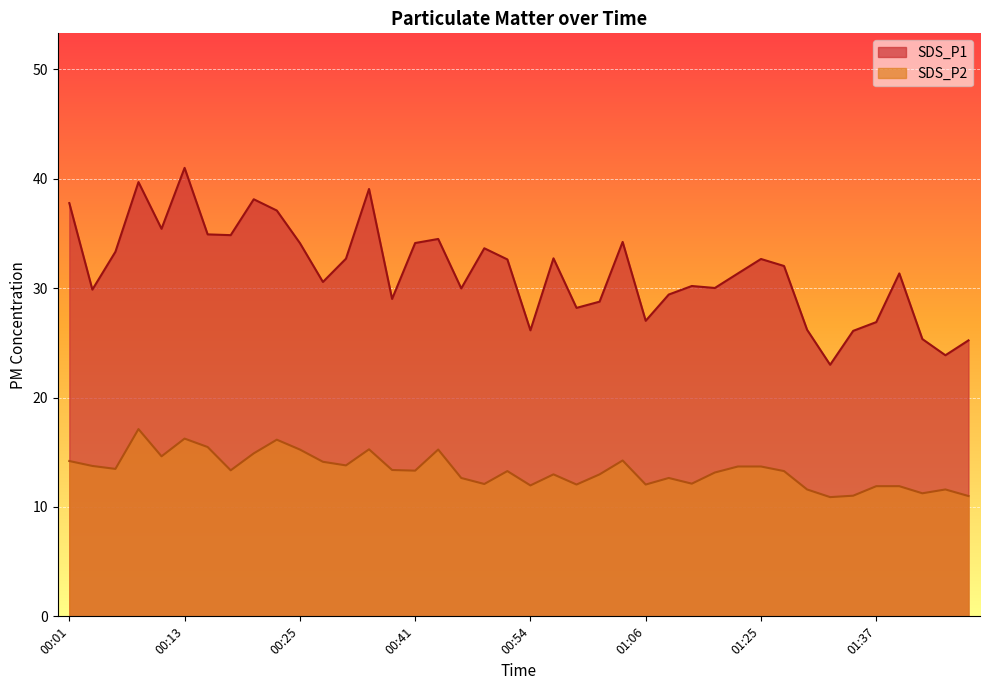

True or false: SDS_P1 has a value of 26.1 at 00:54.

True